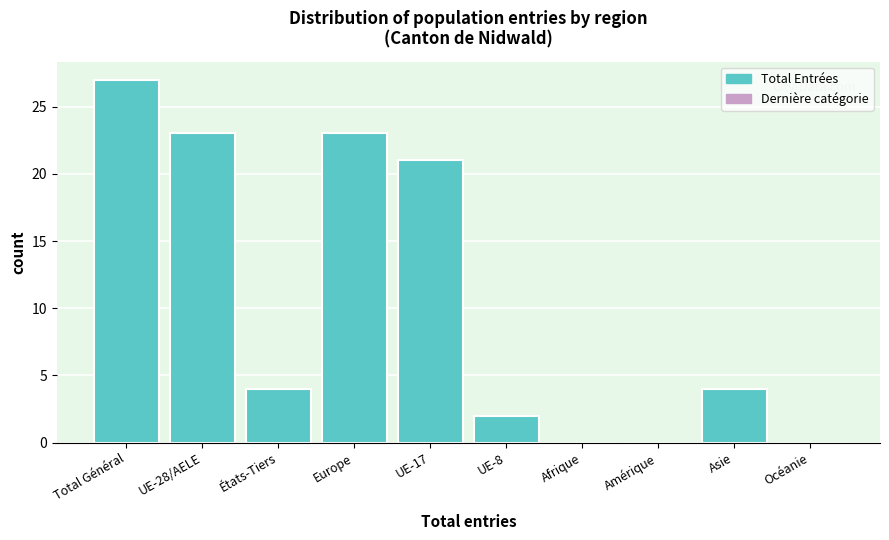

Reading right to left, list all the values displayed in this chart.

Océanie=0	Asie=4	Amérique=0	Afrique=0	UE-8=2	UE-17=21	Europe=23	États-Tiers=4	UE-28/AELE=23	Total Général=27